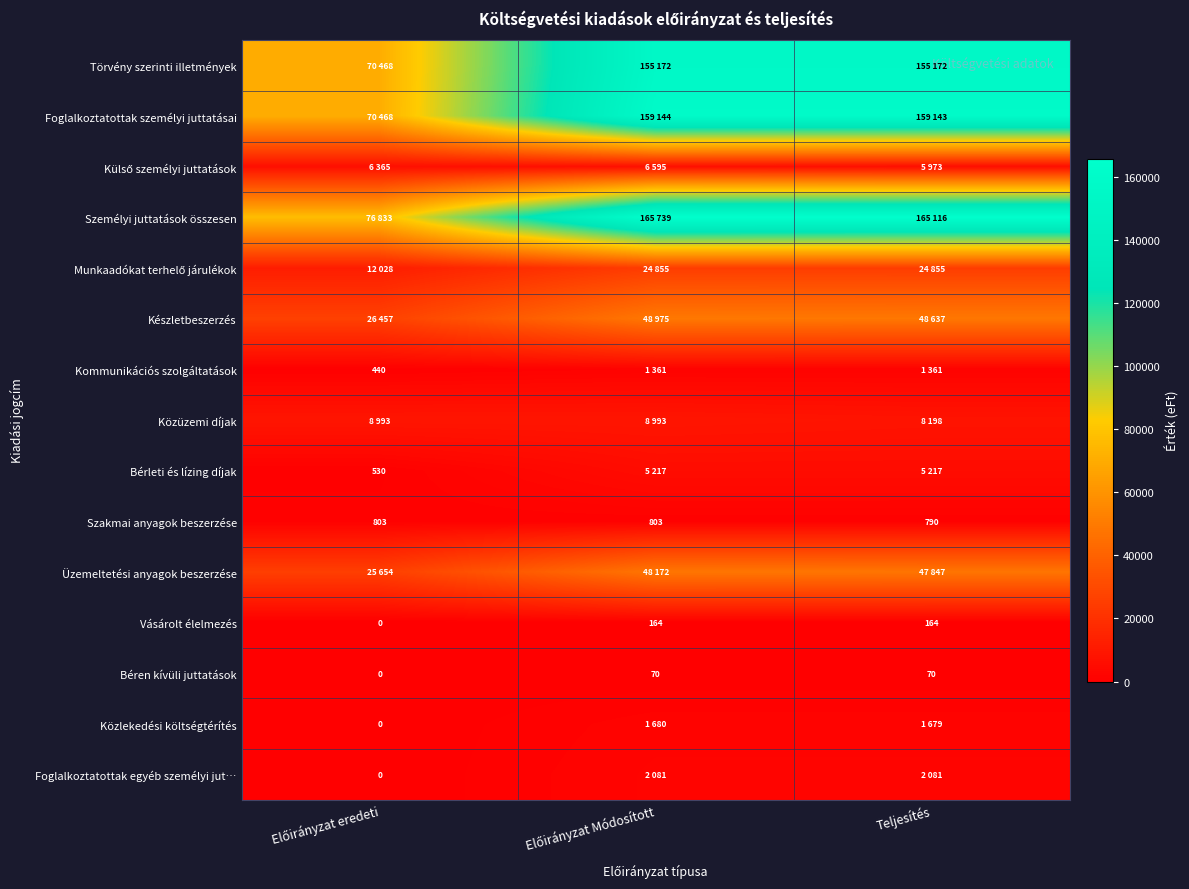

Count the Szakmai anyagok beszerzése values in the range 790 to 803.

3